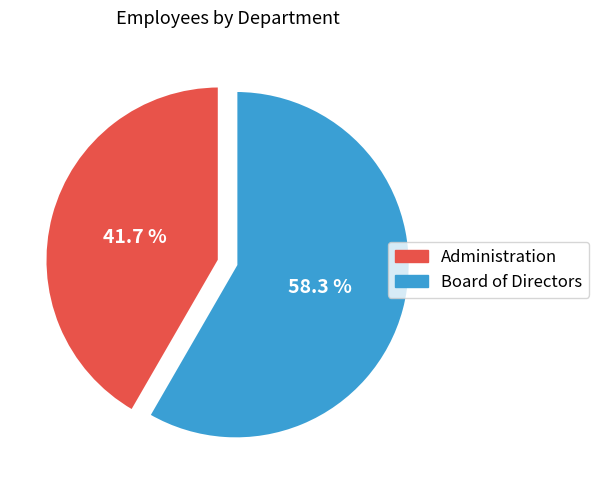

Count the number of slices in the pie.

2